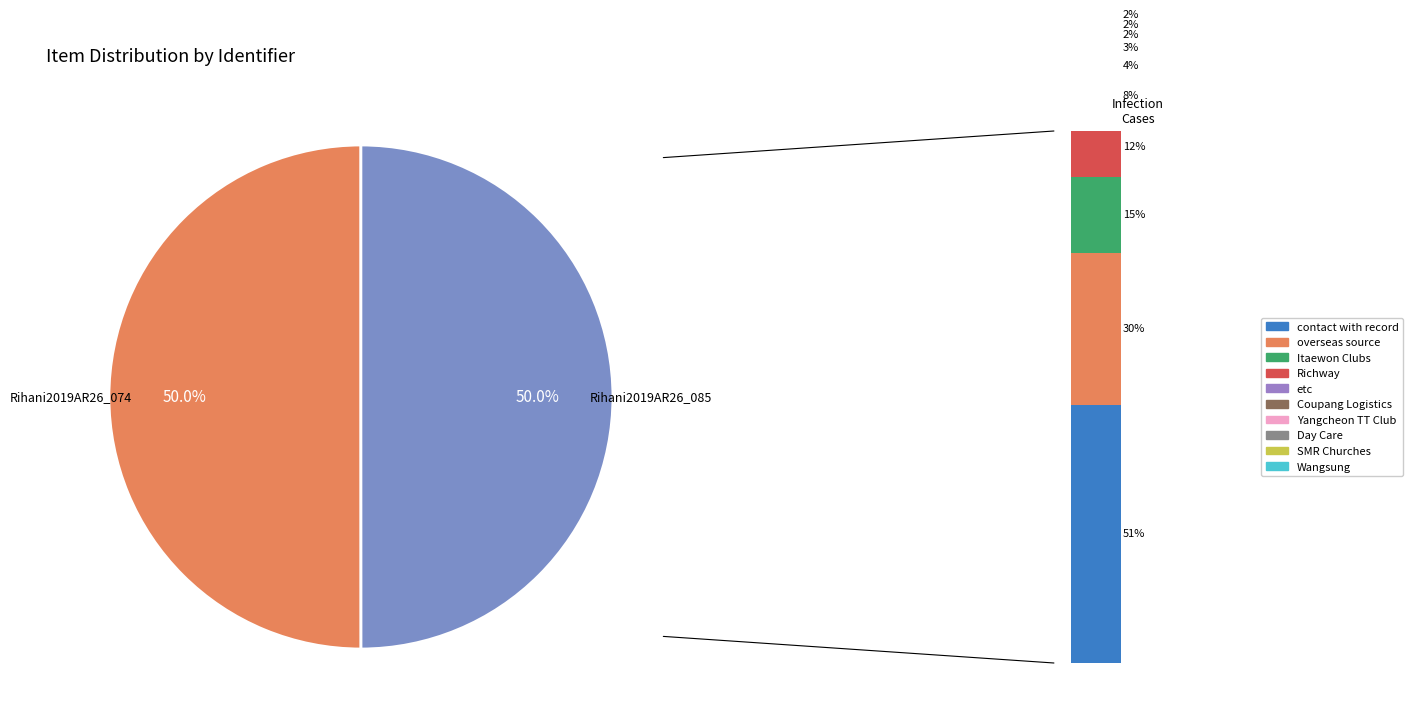

To the nearest percent, what portion does Rihani2019AR26_074 represent?

50%